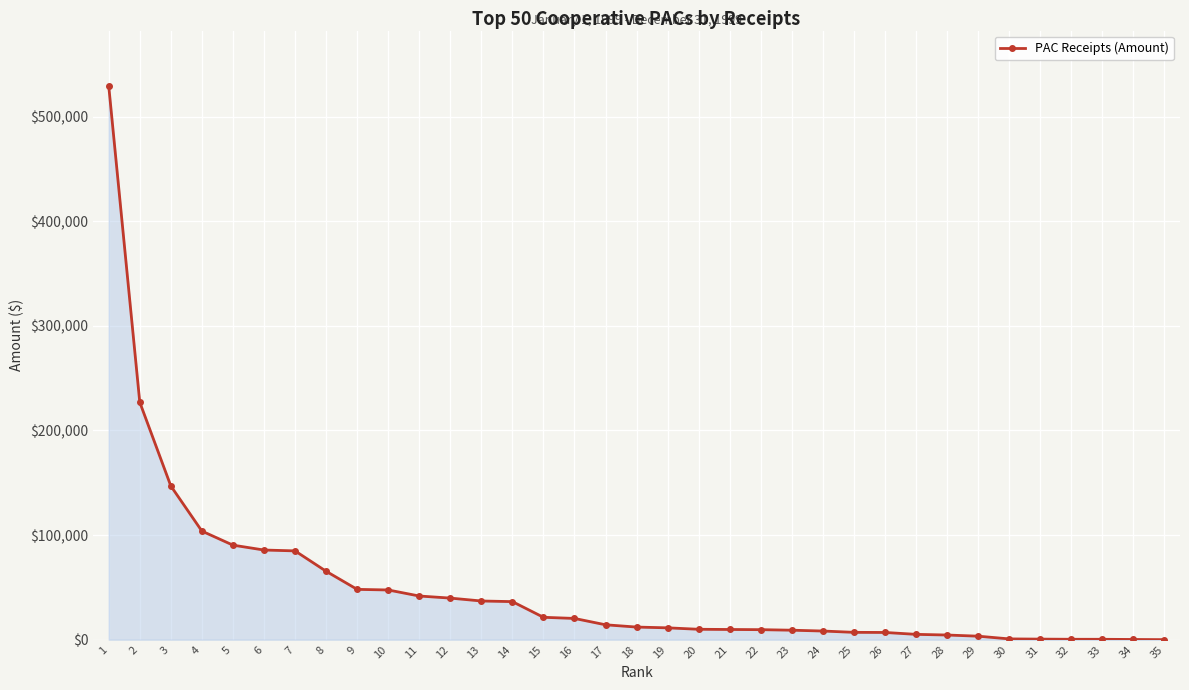

Where is the data nearest to the value 264635?

2